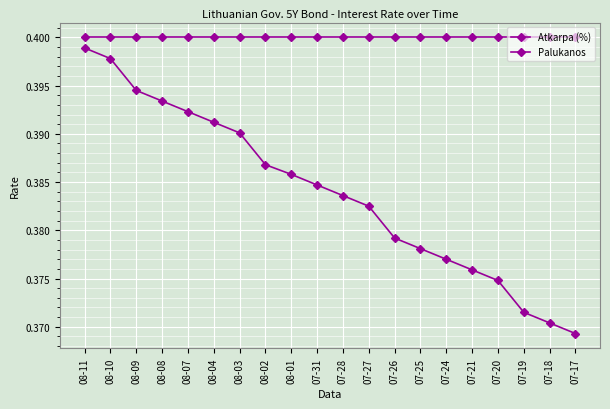

What is the average value of the Palukanos series?

0.4